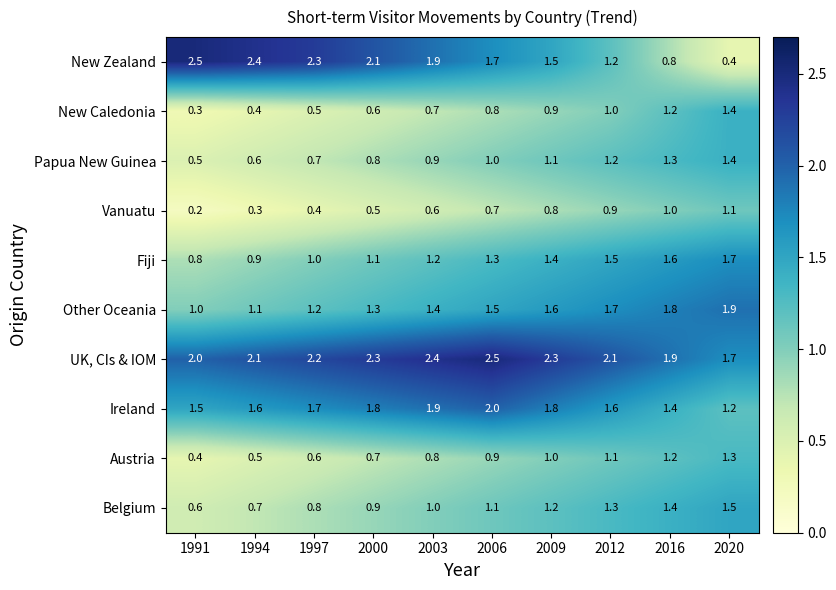

Count the number of data series in this chart.

10